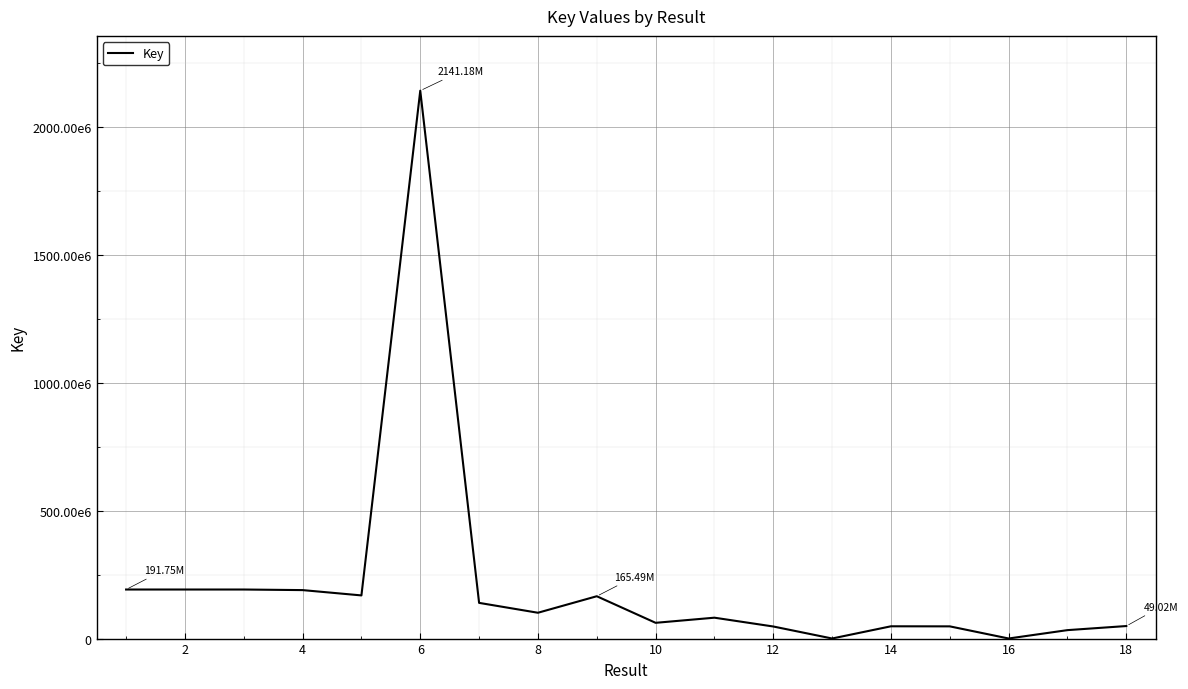

What is the greatest value displayed?

2141181974